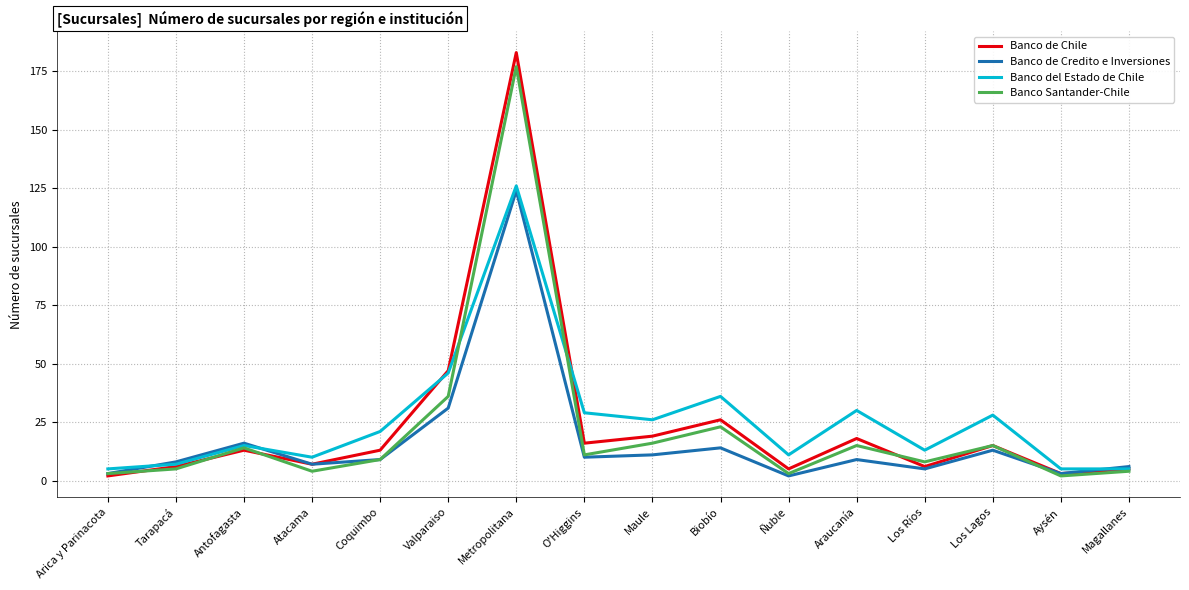

What is the average value of the Banco de Credito e Inversiones series?

17